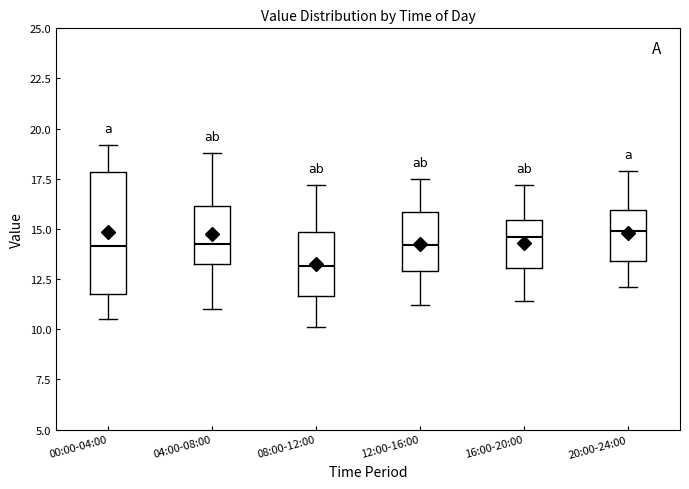

Where does the median line of the box for 04:00-08:00 sit on the y-axis? The values are not printed on the chart, so give them approximately, as read against the axis.

14.0